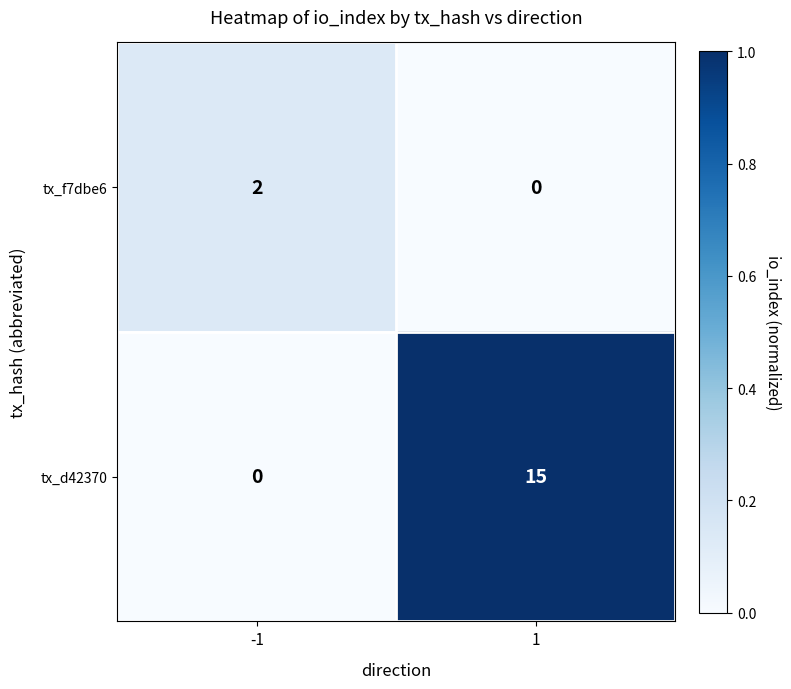

True or false: tx_d42370 has a value of 15 at 1.

True